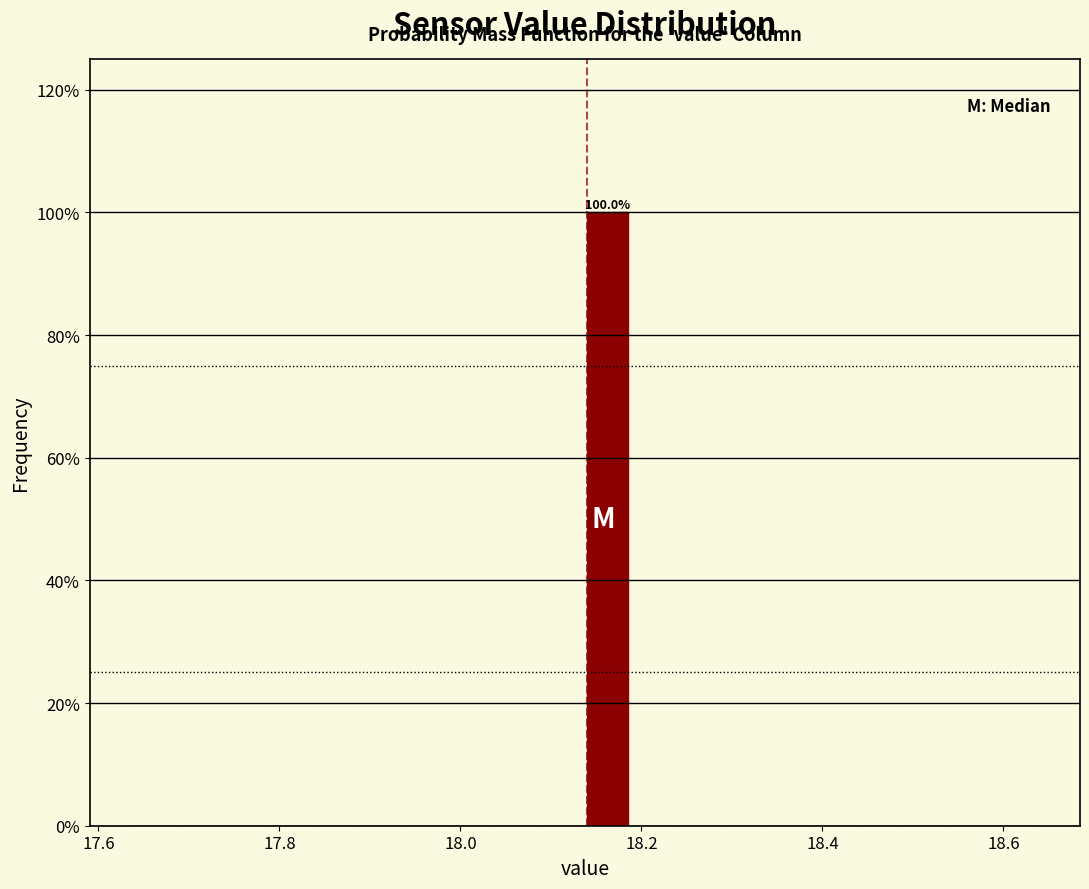

Around what value on the x-axis is the tallest bar? Give the approximate position of its centre, as read against the axis.

18.16